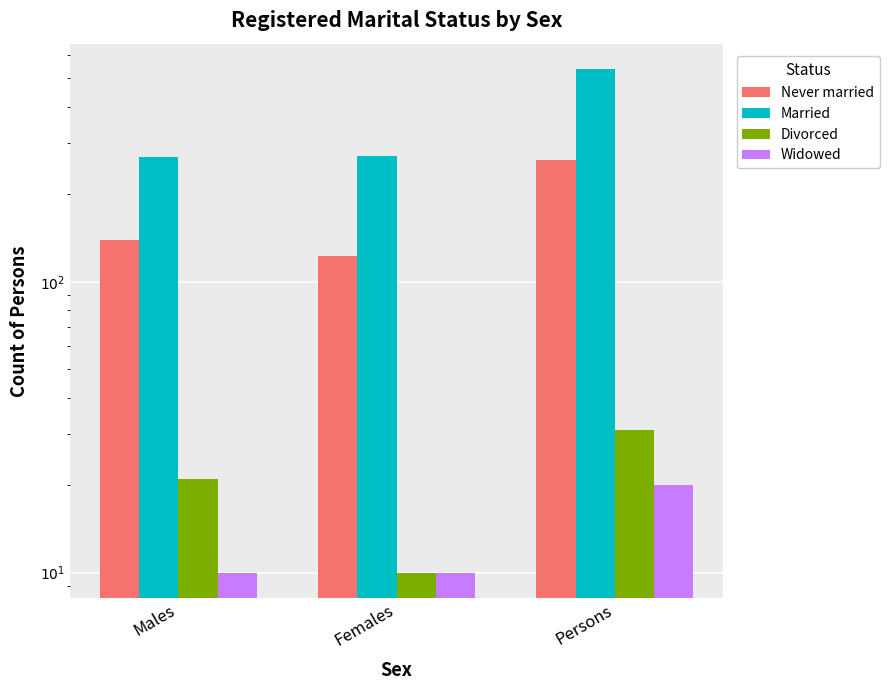

Reading right to left, what are all the values shown in this chart?

Never married: Persons=262	Females=123	Males=139
Married: Persons=539	Females=271	Males=268
Divorced: Persons=31	Females=10	Males=21
Widowed: Persons=20	Females=10	Males=10